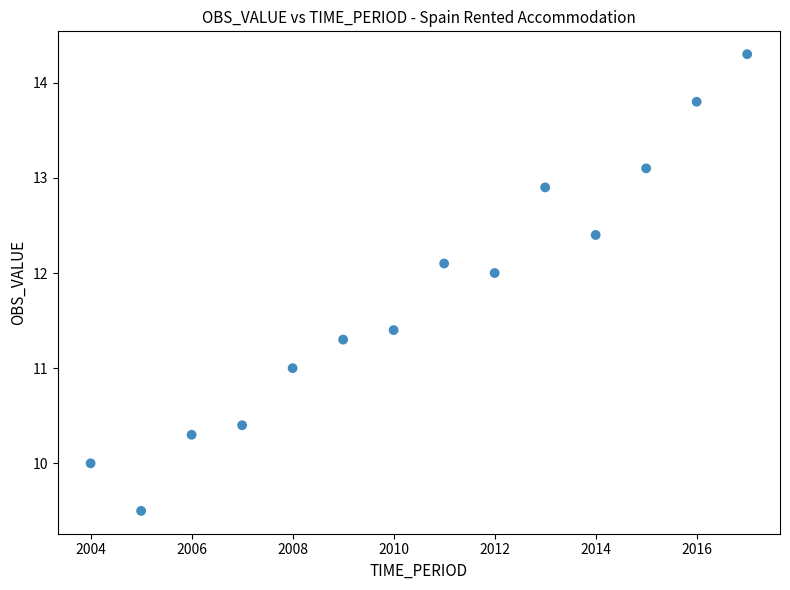

What is the range of X values (max minus min)?

13.0